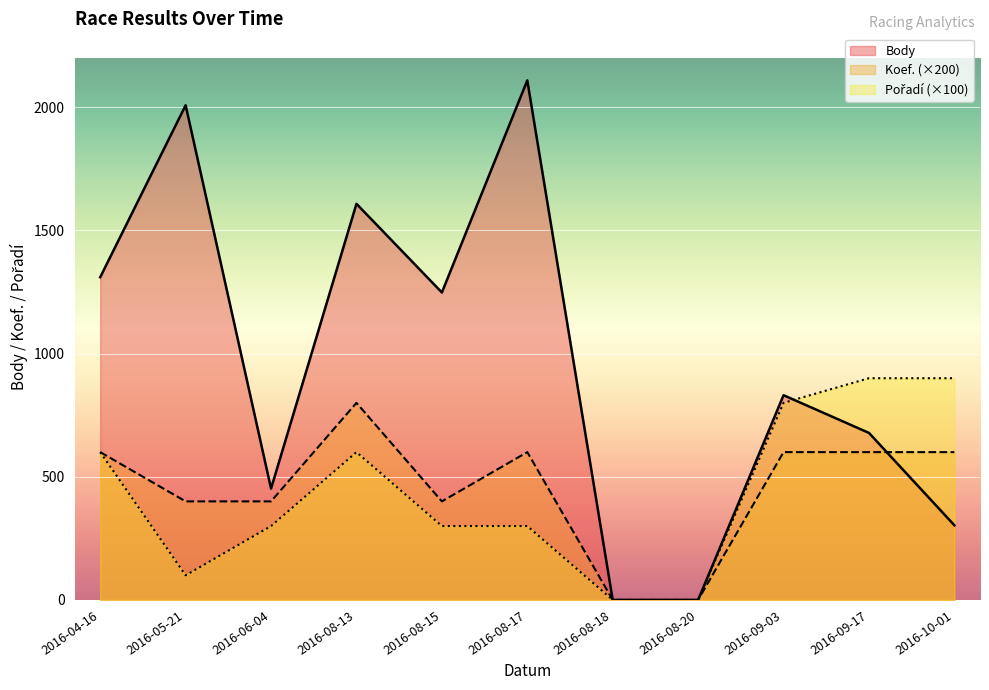

True or false: Body has more than 2 interior local peaks.

True